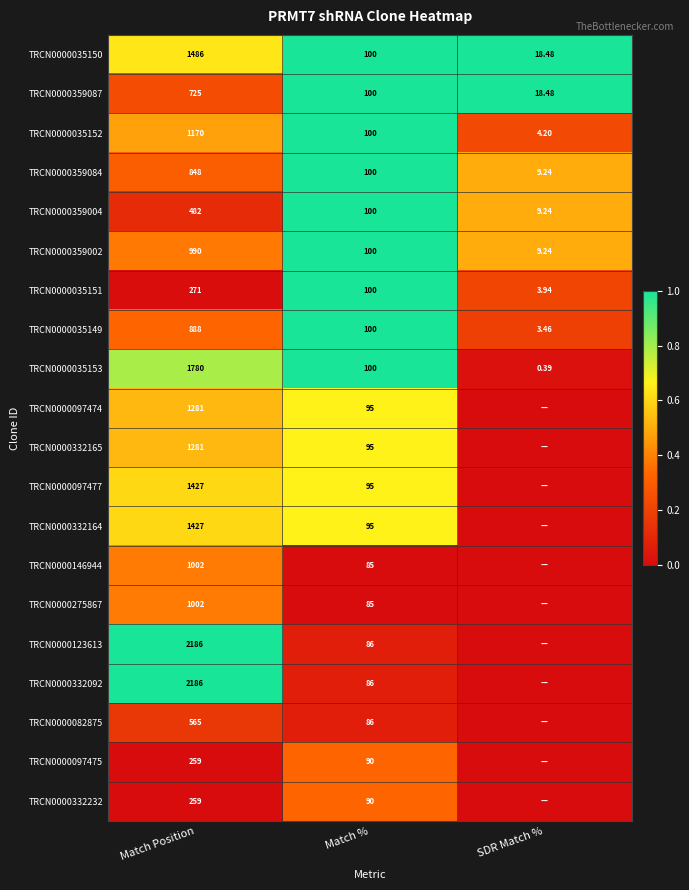

At which label does TRCN0000035152 first exceed 100?

Match Position